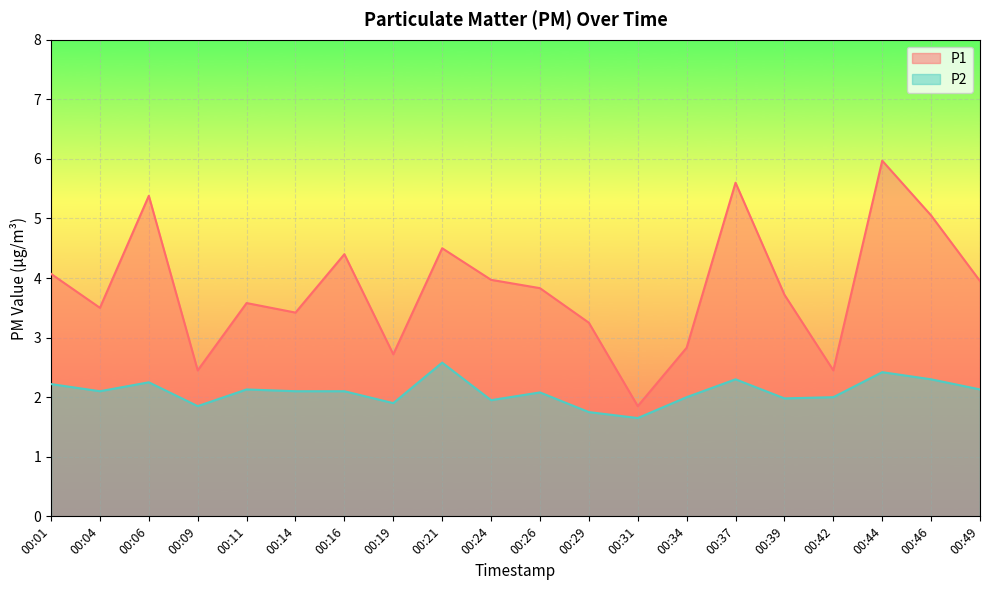

True or false: P2 has more than 0 points higher than both neighbors.

True